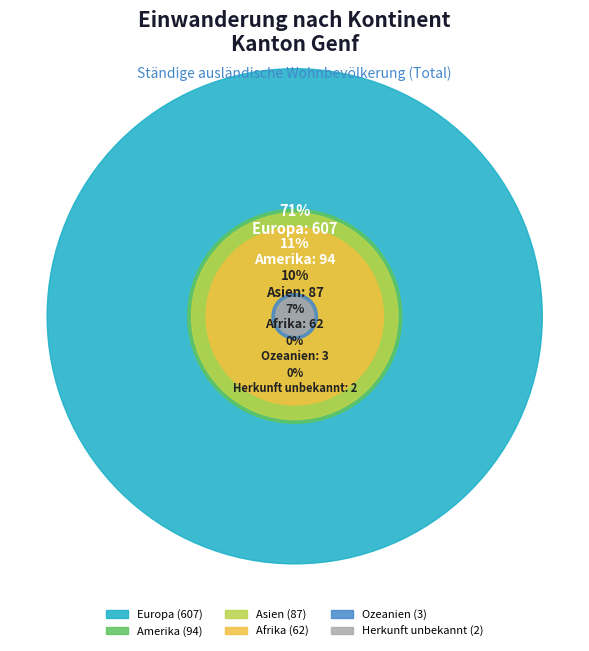

Between Amerika and Herkunft unbekannt, which is larger?

Amerika